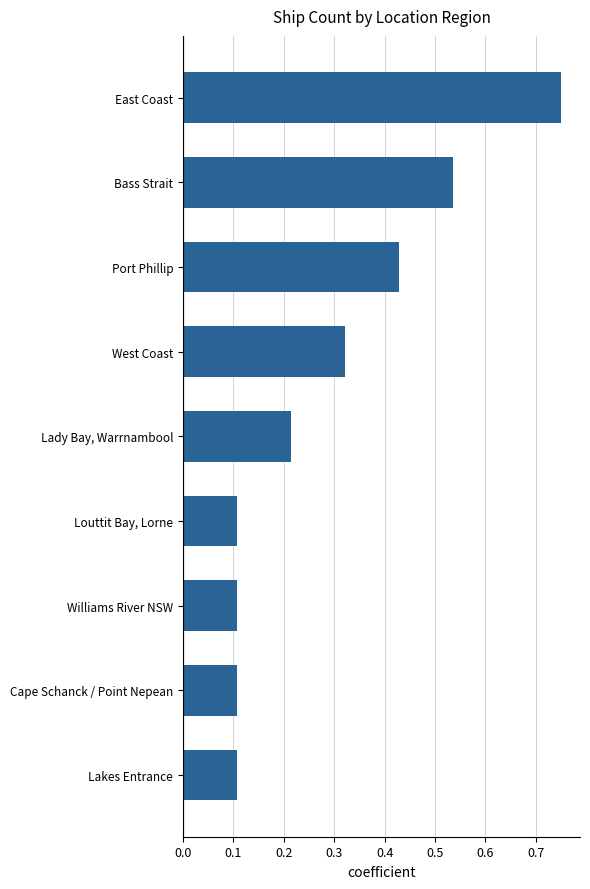

Count the values in the range 0 to 1.

9